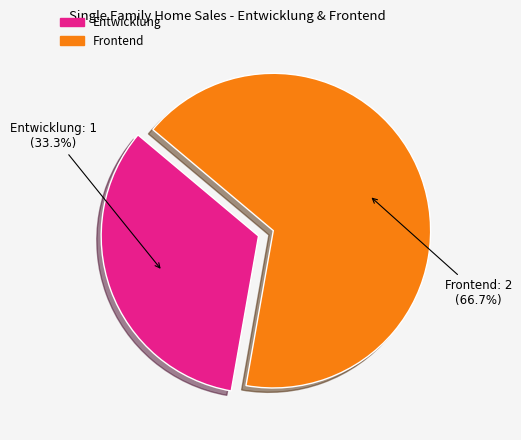

The Entwicklung slice represents 24% of the pie. True or false?

False